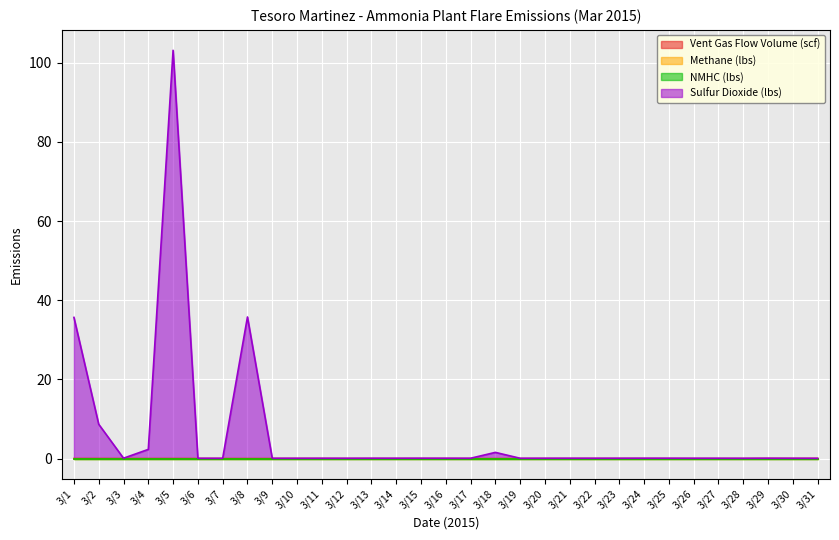

How many data points does each series have?

31